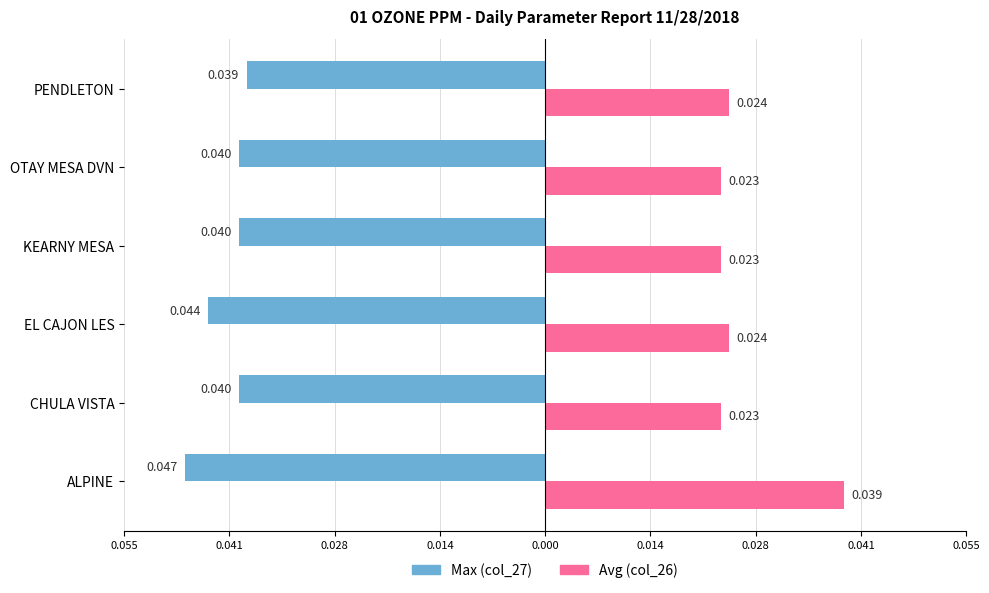

What are all the series names shown in the legend?

Max (col_27), Avg (col_26)